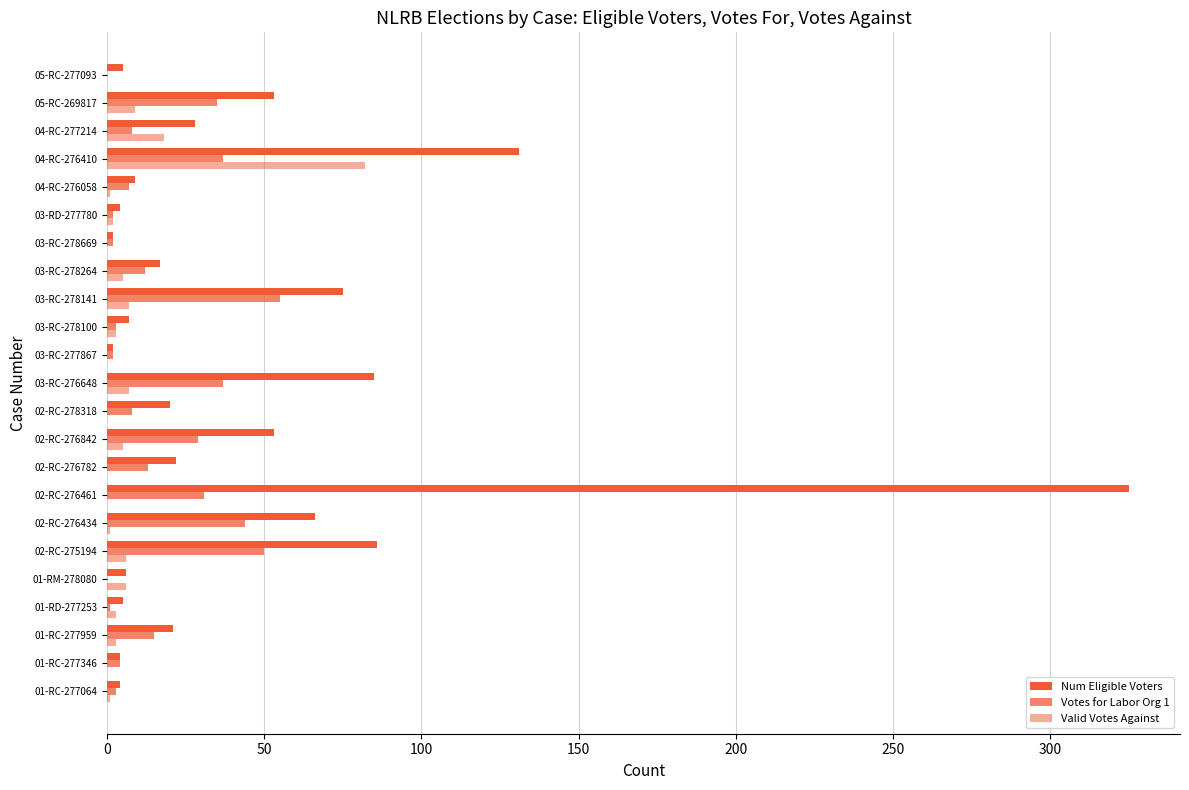

Which series has the largest total across all categories?

Num Eligible Voters